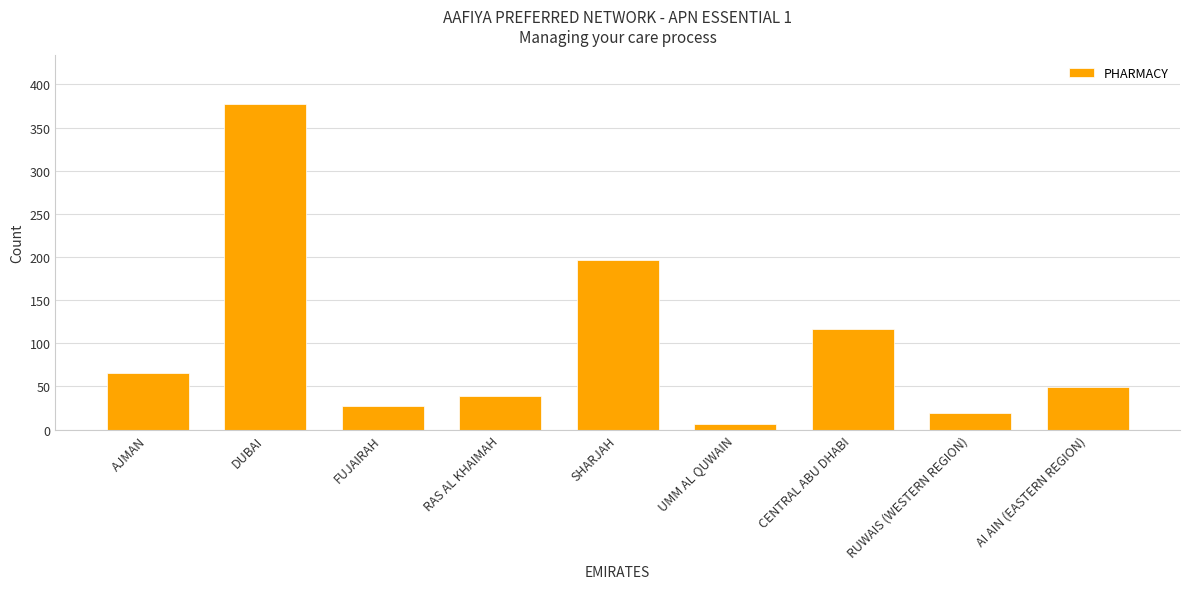

Does the chart contain any negative values?

No